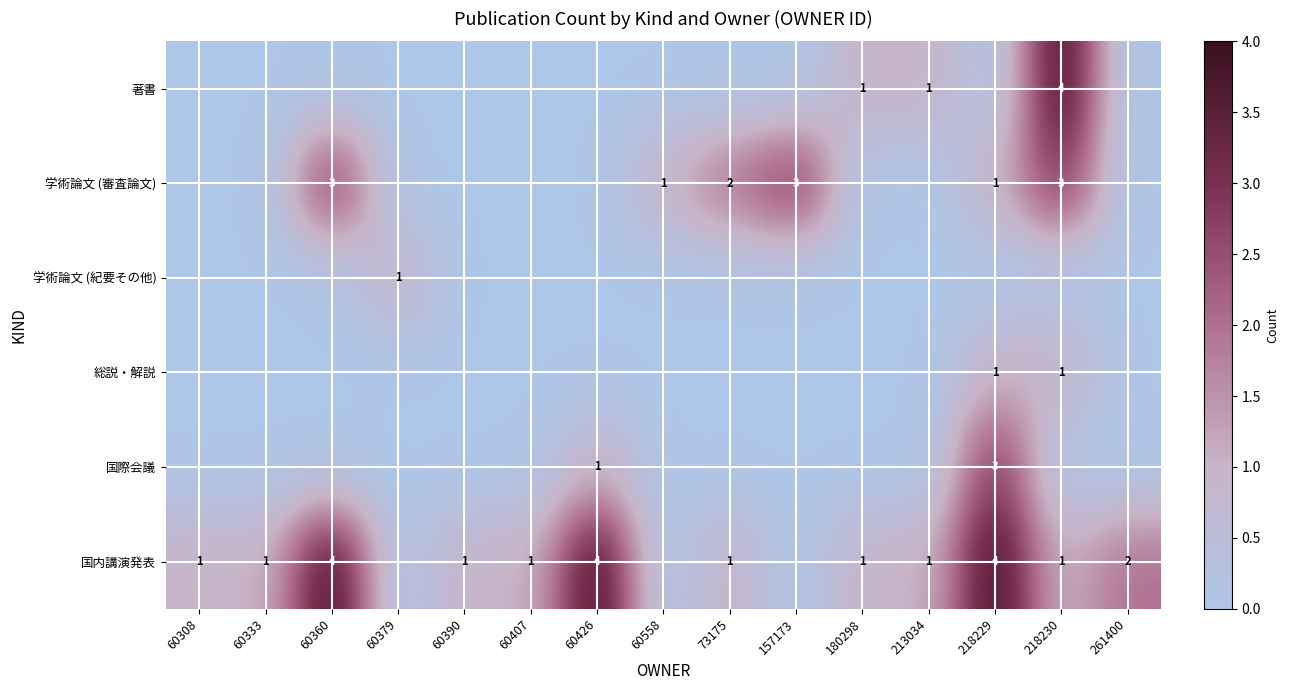

Between 60426 and 157173, which is larger?

60426